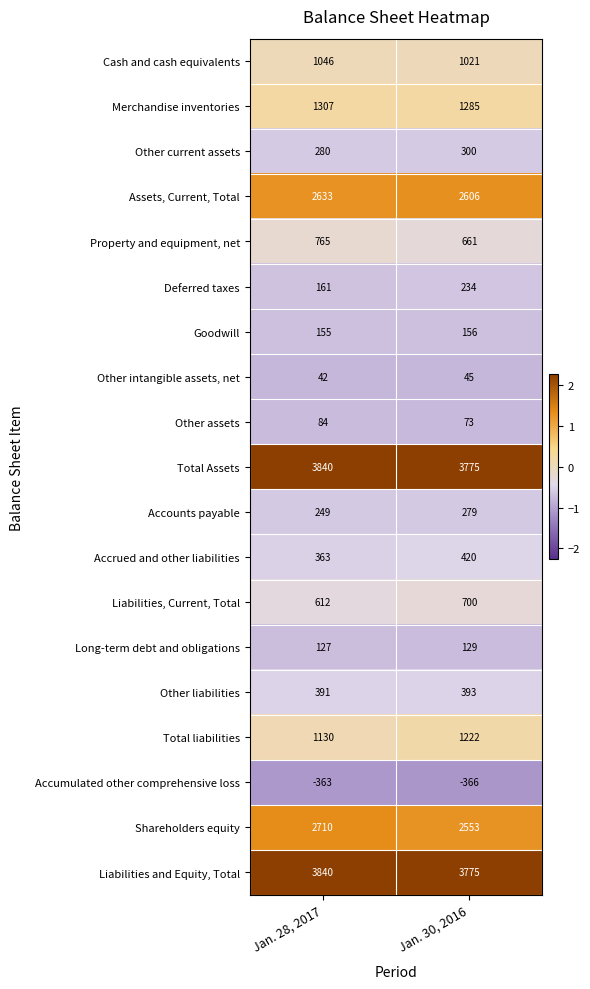

What is the total value across all series at Jan. 28, 2017?

19372